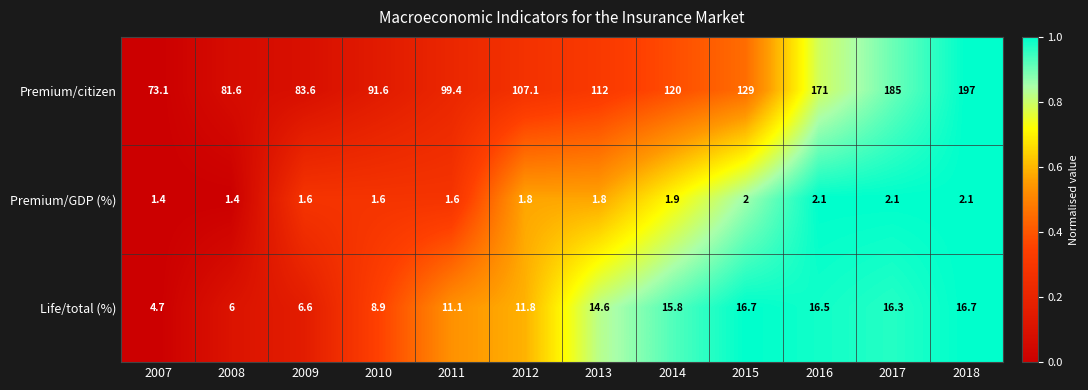

Is it true that Premium/GDP (%) equals 1.8 at 2012?

True